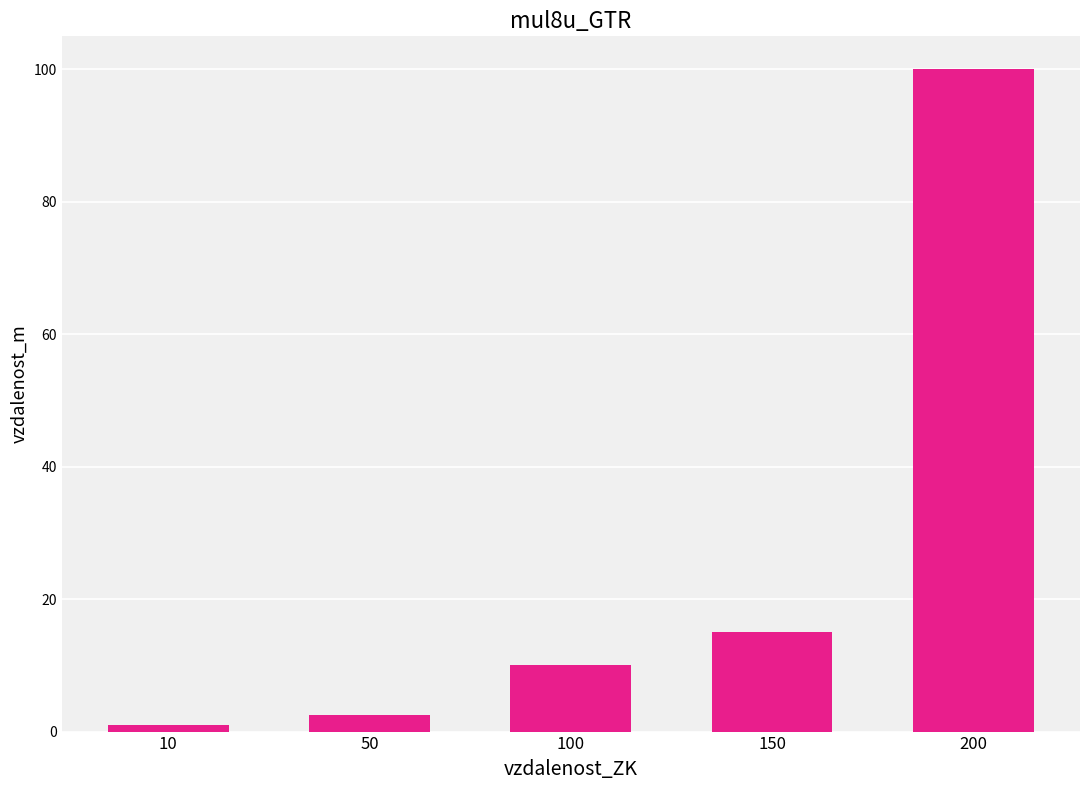

The value at 150 is 15.0. True or false?

True